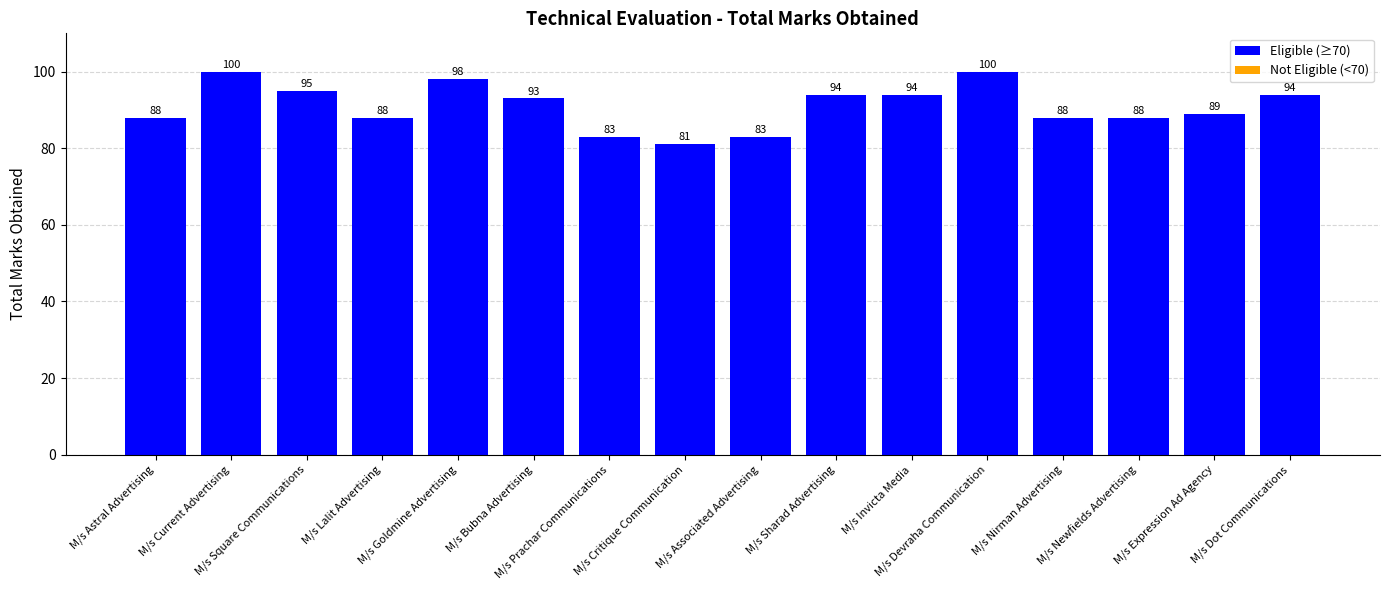

Reading left to right, list all the values displayed in this chart.

M/s Astral Advertising=88	M/s Current Advertising=100	M/s Square Communications=95	M/s Lalit Advertising=88	M/s Goldmine Advertising=98	M/s Bubna Advertising=93	M/s Prachar Communications=83	M/s Critique Communication=81	M/s Associated Advertising=83	M/s Sharad Advertising=94	M/s Invicta Media=94	M/s Devraha Communication=100	M/s Nirman Advertising=88	M/s Newfields Advertising=88	M/s Expression Ad Agency=89	M/s Dot Communications=94